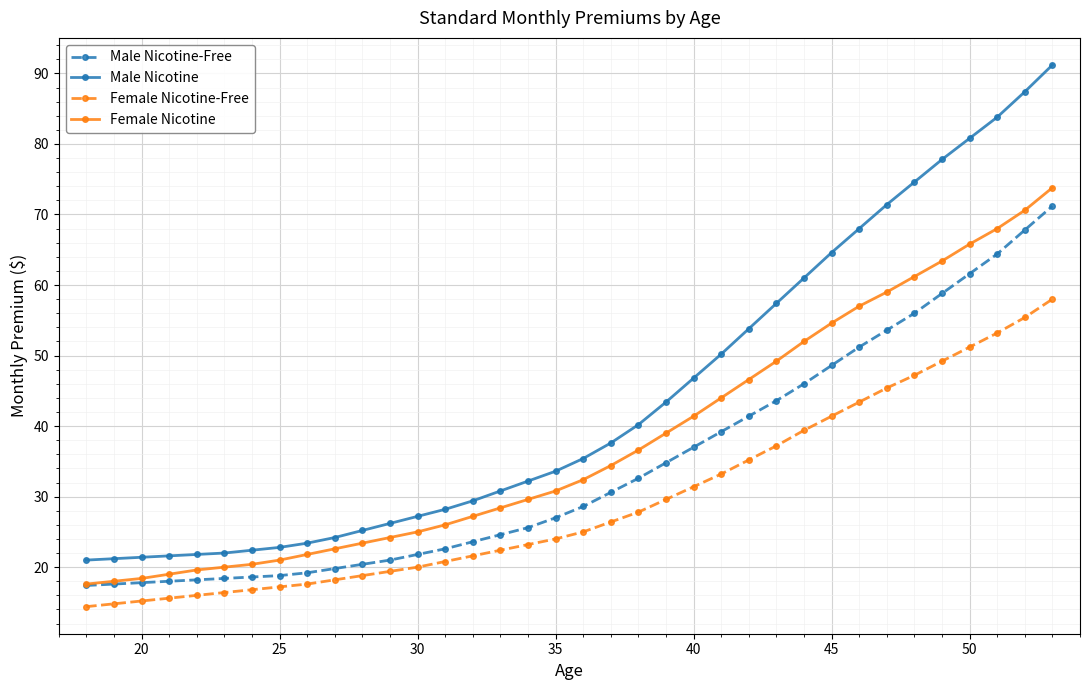

Which series has the largest range (max minus min)?

Male Nicotine